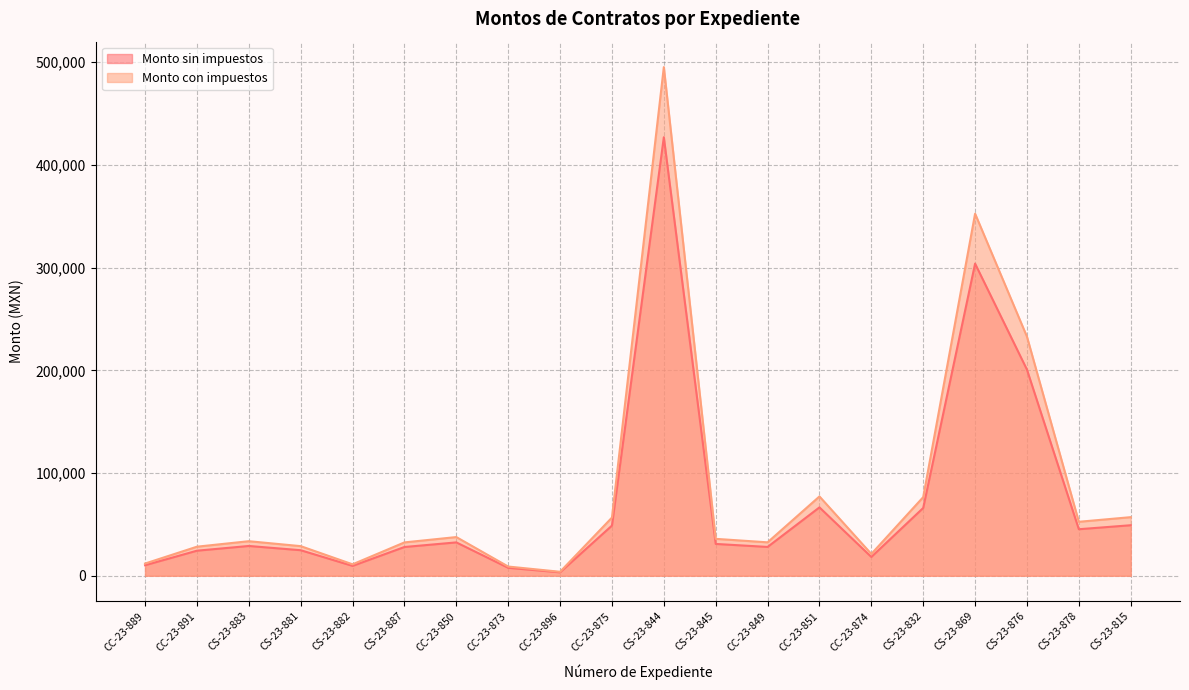

What is the average value of the Monto sin impuestos series?

72726.8